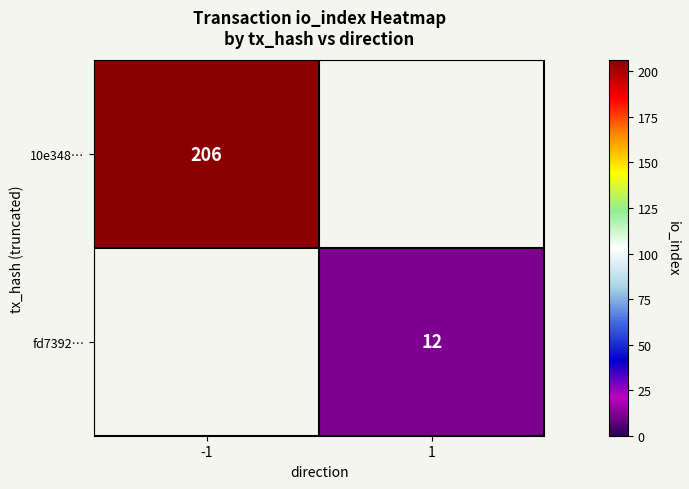

Is the value of fd7392… at 1 greater than the value of 10e348… at -1?

No